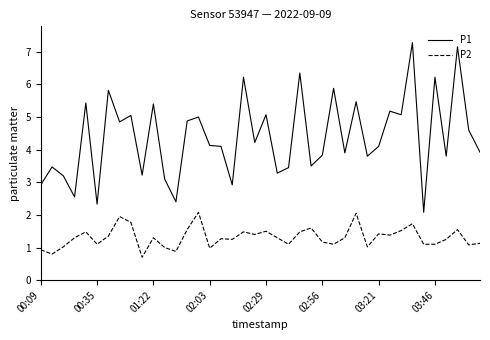

What is the difference between the maximum and minimum values in the P1 series?

5.2